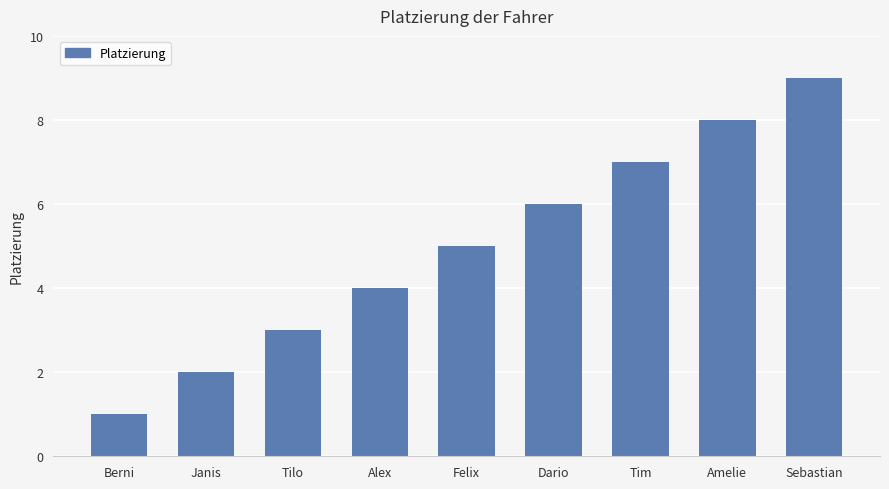

Reading left to right, transcribe all the data shown in this chart.

Berni=1	Janis=2	Tilo=3	Alex=4	Felix=5	Dario=6	Tim=7	Amelie=8	Sebastian=9